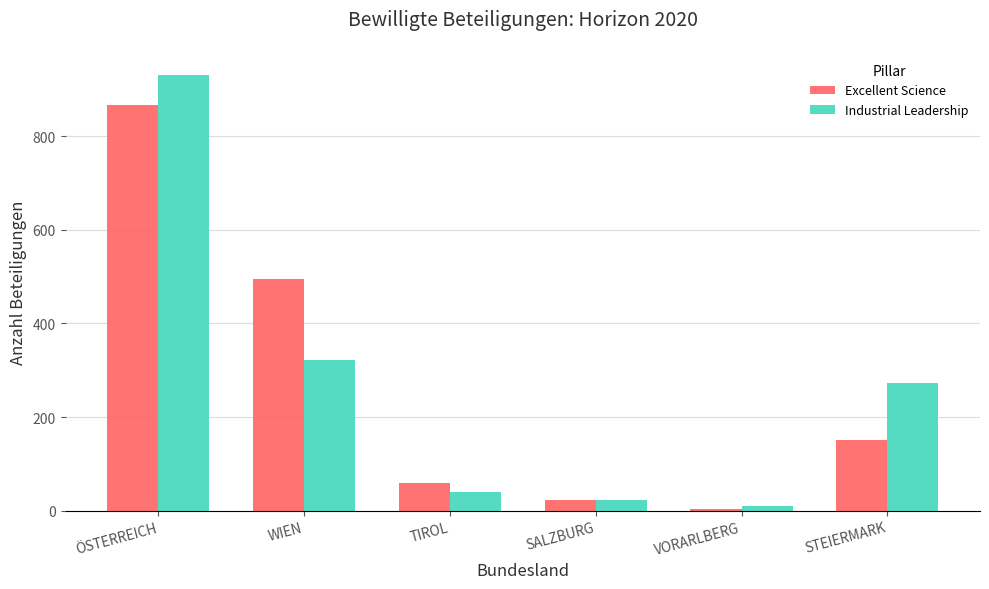

What is the highest value of the Excellent Science series?

867